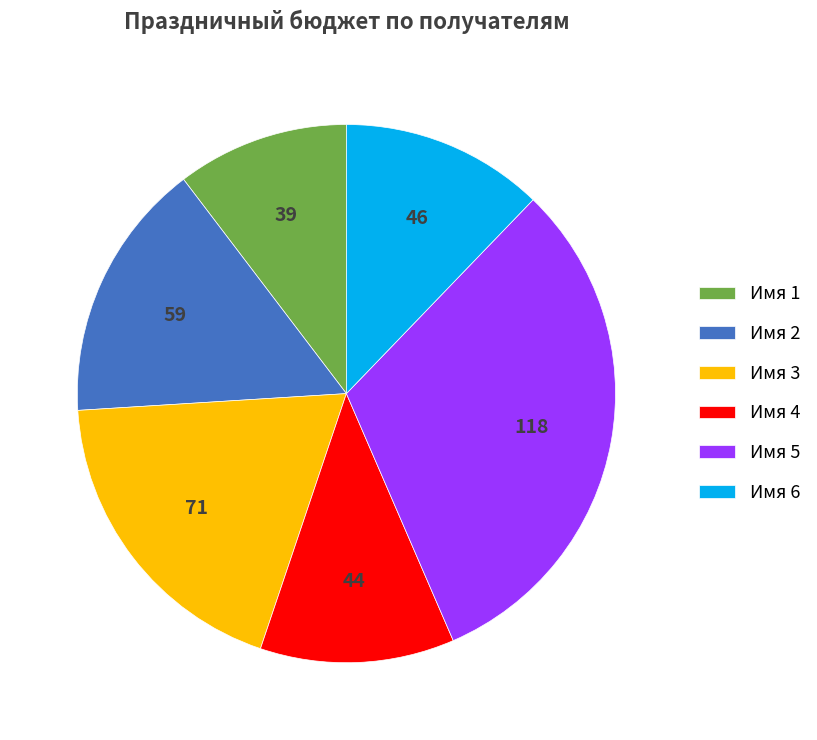

Is the sum of Имя 1 and Имя 6 greater than half?

No